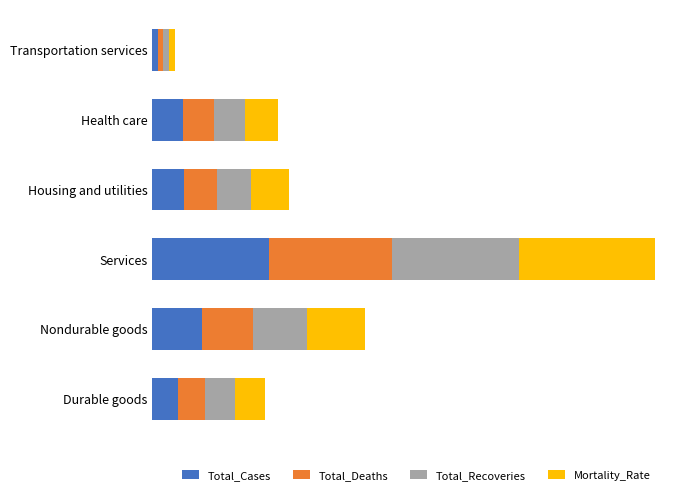

What is the value of the Mortality_Rate bar at the 1st from the left?

12276